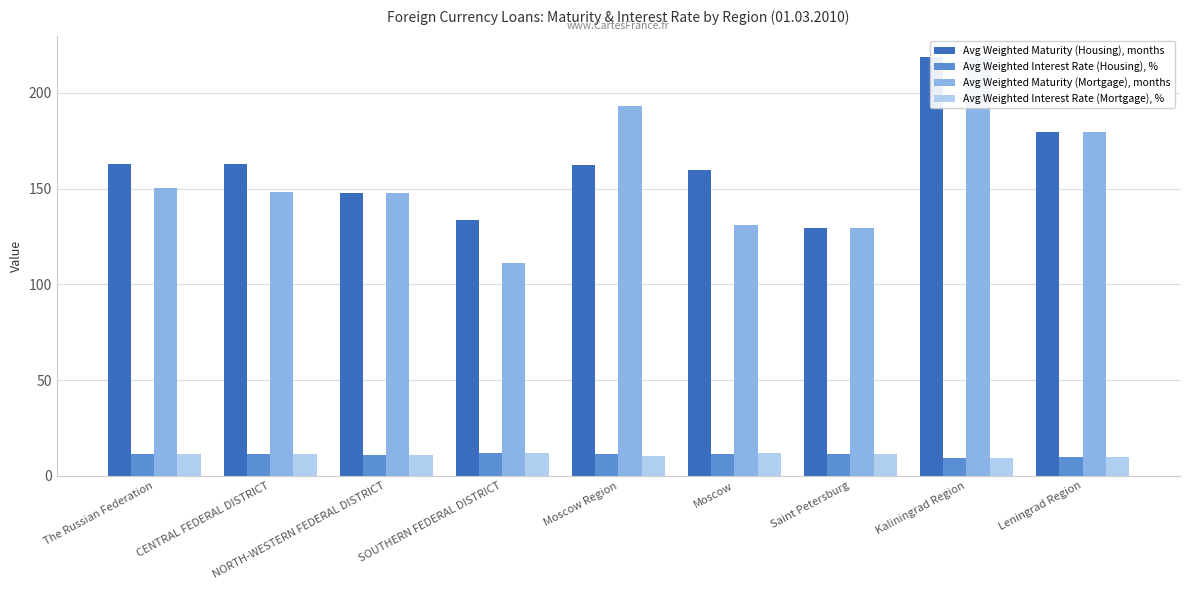

What is the total value across all series at The Russian Federation?

335.9